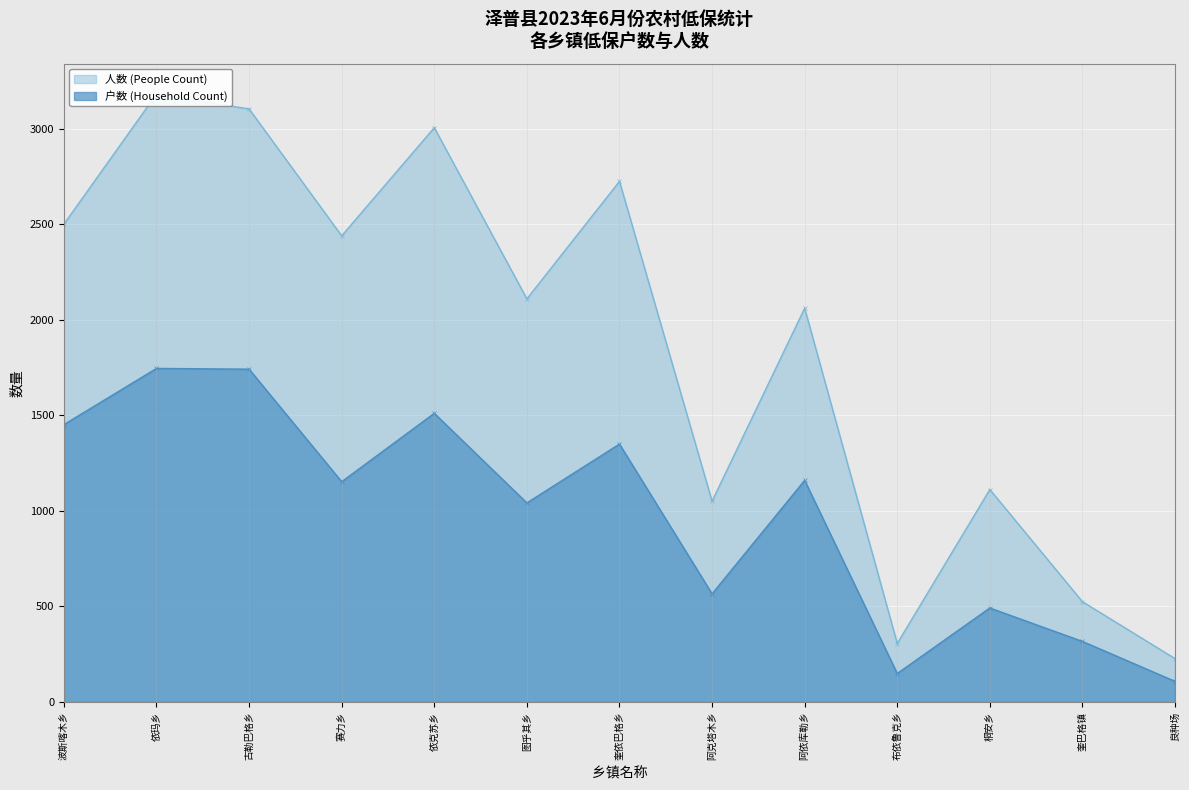

What is the label of the 10th point from the left?

布依鲁克乡